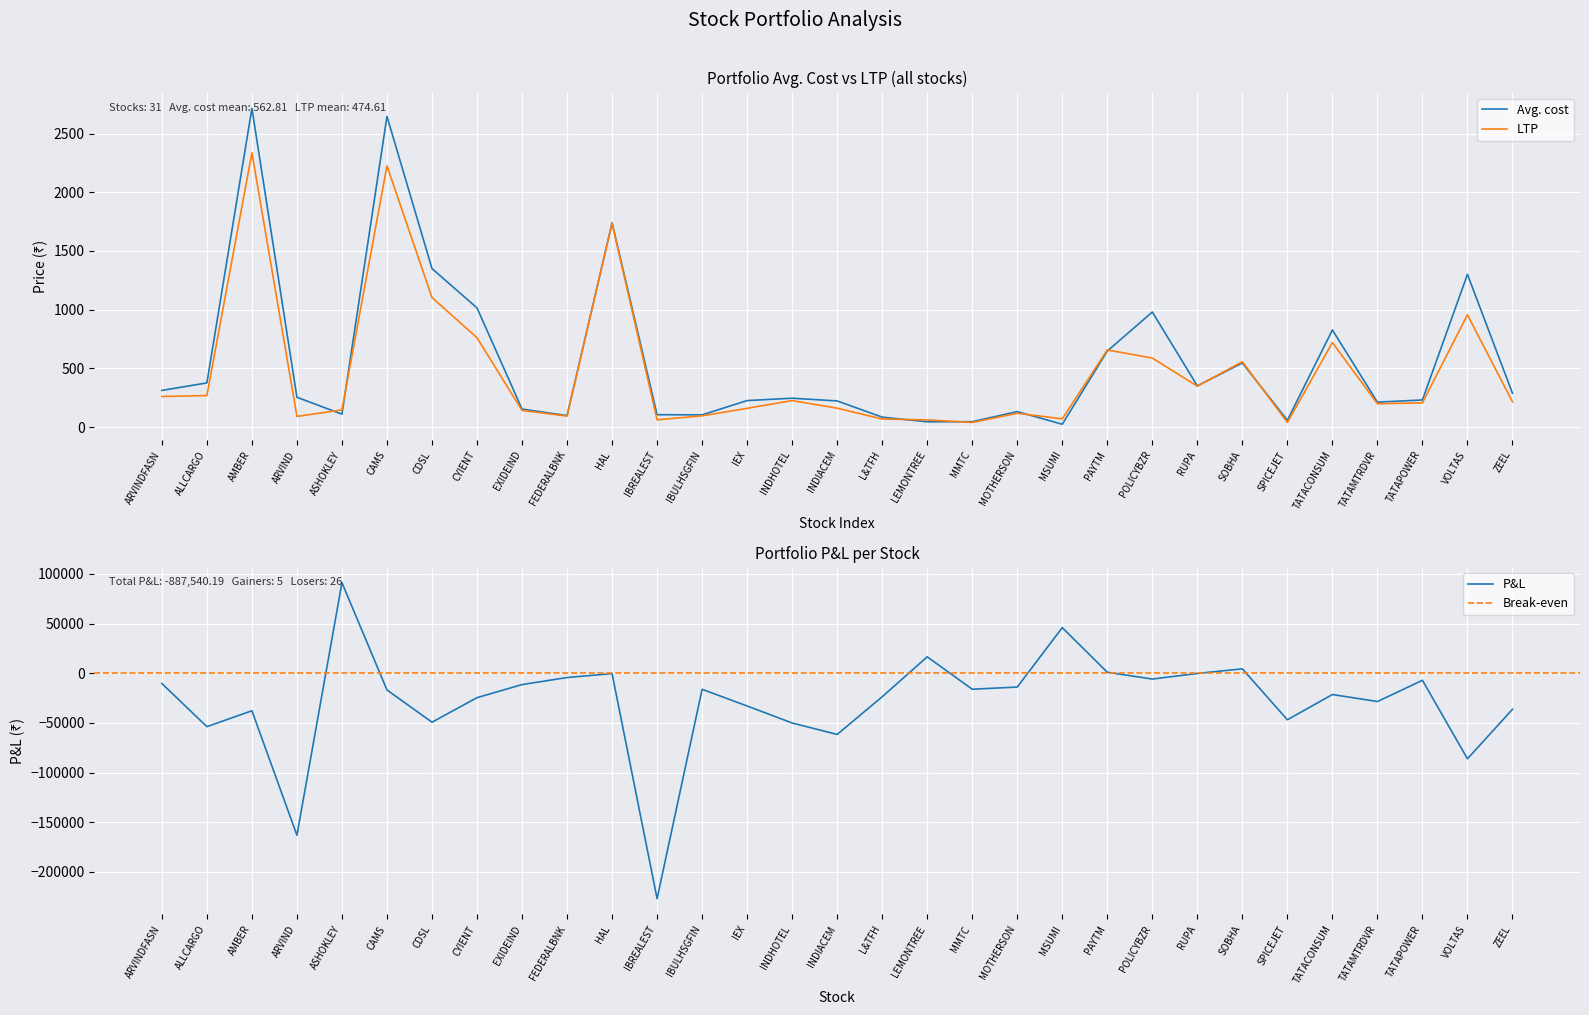

What is the total value across all series at INDHOTEL?

471.6